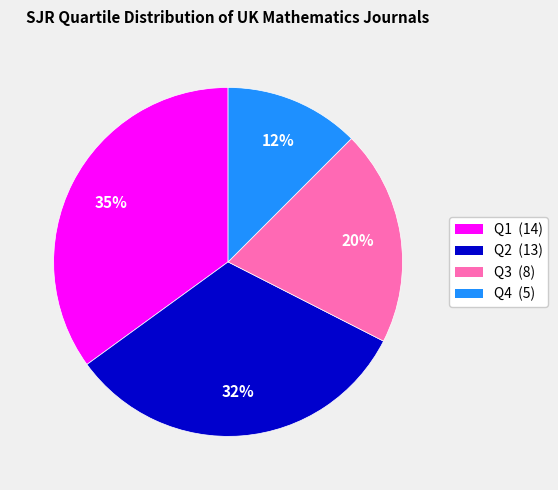

Is the sum of Q4 (5) and Q1 (14) greater than half?

No